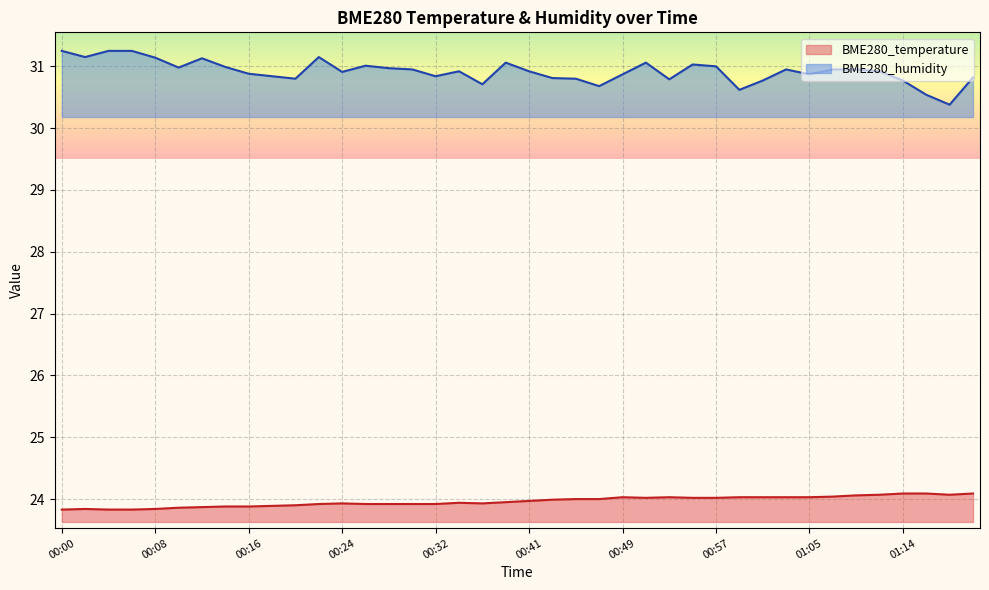

Reading right to left, extract all data points from this chart.

BME280_temperature: 01:20=24.1	01:18=24.1	01:16=24.1	01:14=24.1	01:12=24.1	01:09=24.1	01:07=24.0	01:05=24.0	01:03=24.0	01:01=24.0	00:59=24.0	00:57=24.0	00:55=24.0	00:53=24.0	00:51=24.0	00:49=24.0	00:47=24.0	00:45=24.0	00:43=24.0	00:41=24.0	00:39=23.9	00:37=23.9	00:35=23.9	00:32=23.9	00:30=23.9	00:28=23.9	00:26=23.9	00:24=23.9	00:22=23.9	00:20=23.9	00:18=23.9	00:16=23.9	00:14=23.9	00:12=23.9	00:10=23.9	00:08=23.8	00:06=23.8	00:04=23.8	00:02=23.8	00:00=23.8
BME280_humidity: 01:20=30.8	01:18=30.4	01:16=30.5	01:14=30.8	01:12=30.9	01:09=30.9	01:07=30.9	01:05=30.9	01:03=30.9	01:01=30.8	00:59=30.6	00:57=31.0	00:55=31.0	00:53=30.8	00:51=31.1	00:49=30.9	00:47=30.7	00:45=30.8	00:43=30.8	00:41=30.9	00:39=31.1	00:37=30.7	00:35=30.9	00:32=30.8	00:30=30.9	00:28=31.0	00:26=31.0	00:24=30.9	00:22=31.1	00:20=30.8	00:18=30.8	00:16=30.9	00:14=31.0	00:12=31.1	00:10=31.0	00:08=31.1	00:06=31.2	00:04=31.2	00:02=31.1	00:00=31.2